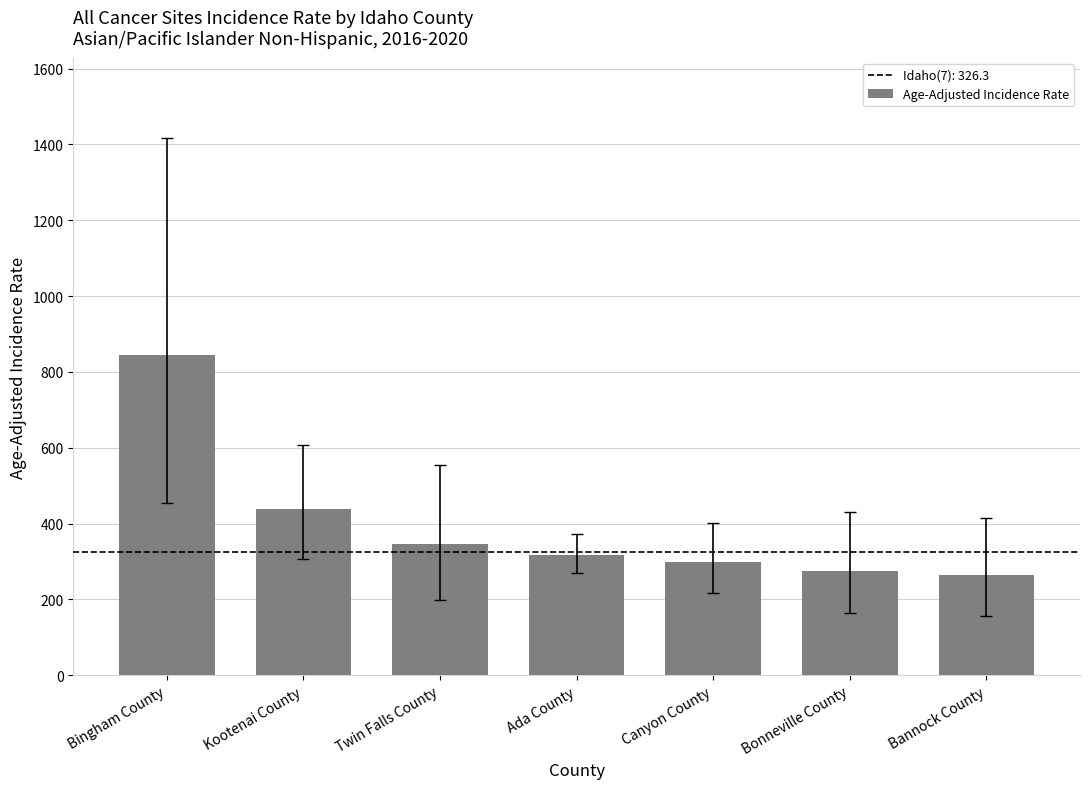

Are the bars grouped side by side (vs. stacked)?

No